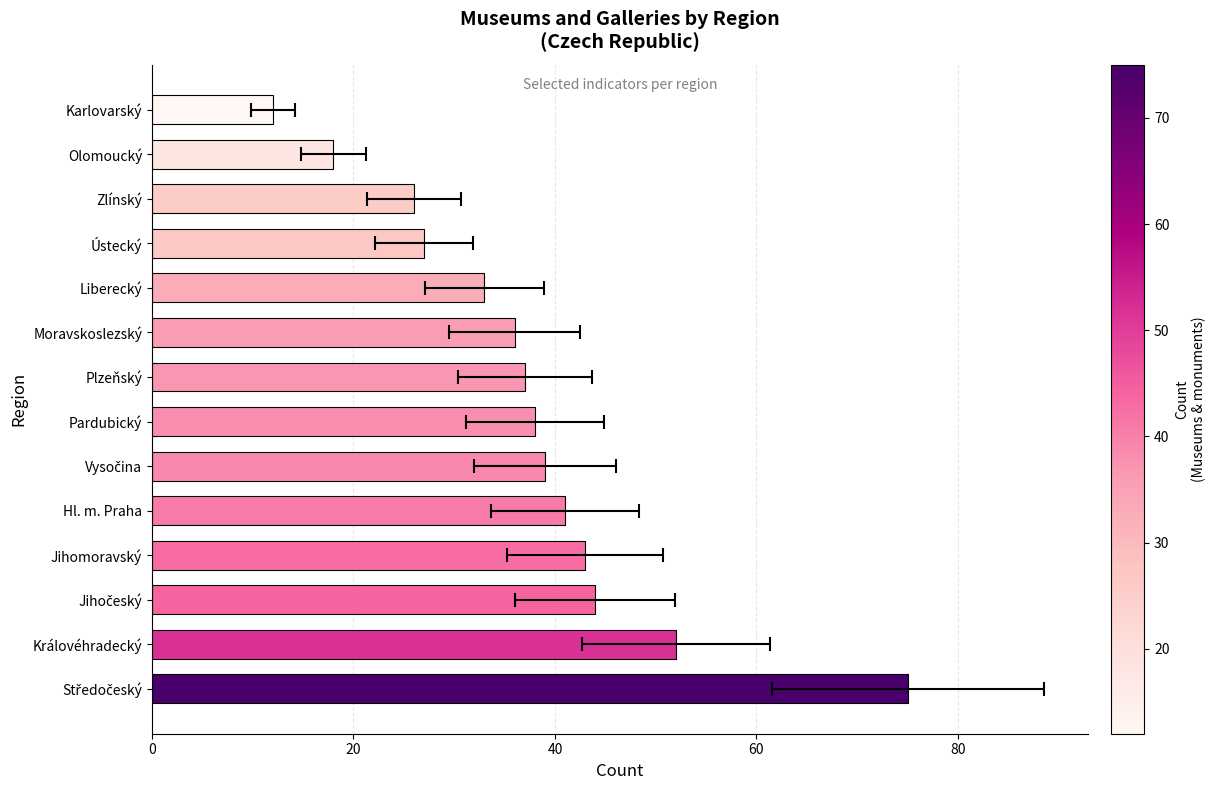

What is the sum of all values?

521